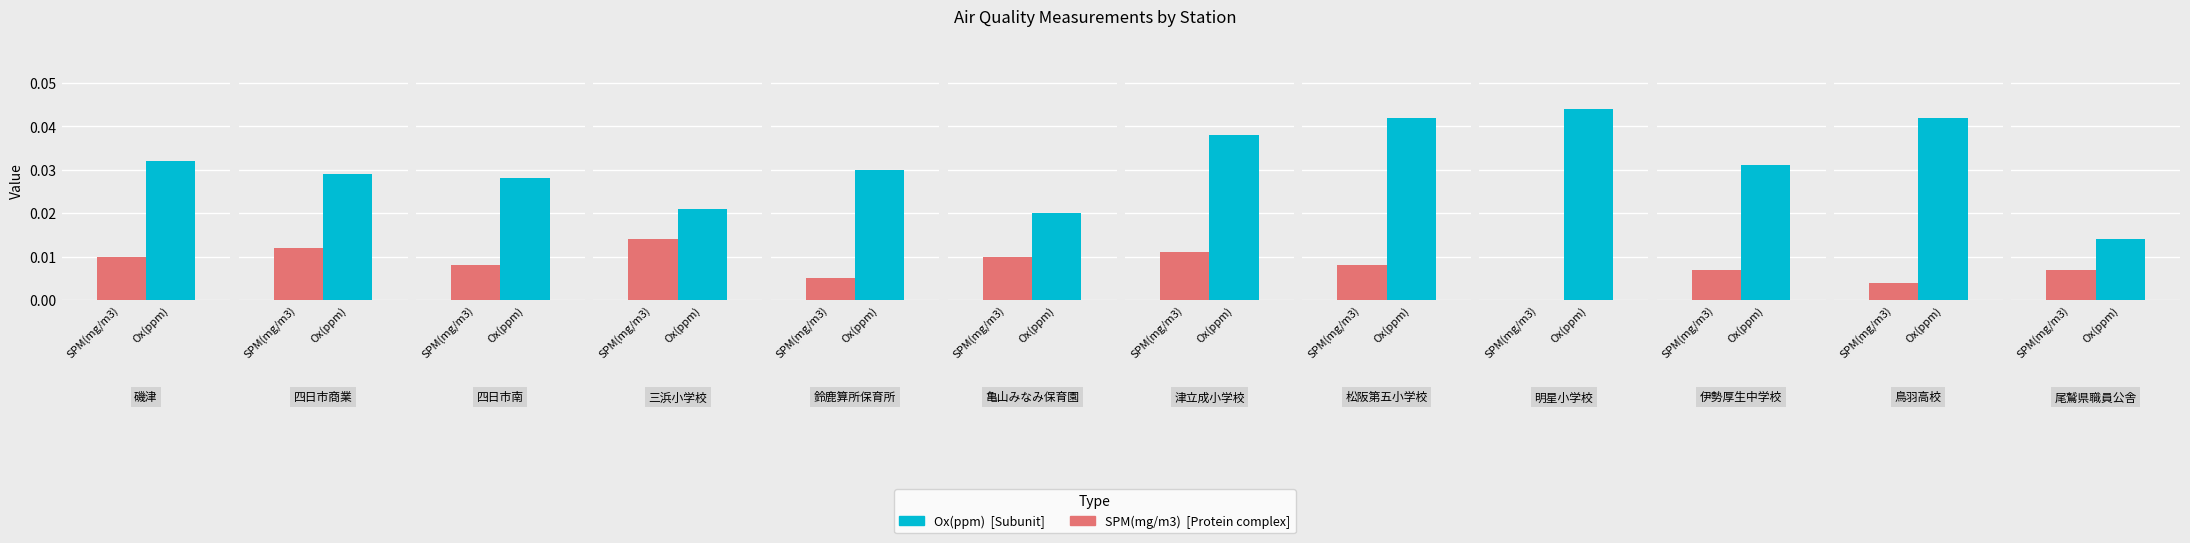

Reading left to right, what are all the values shown in this chart?

SPM(mg/m3): 磯津=0.0	四日市商業=0.0	四日市南=0.0	三浜小学校=0.0	鈴鹿算所保育所=0.0	亀山みなみ保育園=0.0	津立成小学校=0.0	松阪第五小学校=0.0	明星小学校=0.0	伊勢厚生中学校=0.0	鳥羽高校=0.0	尾鷲県職員公舎=0.0
Ox(ppm): 磯津=0.0	四日市商業=0.0	四日市南=0.0	三浜小学校=0.0	鈴鹿算所保育所=0.0	亀山みなみ保育園=0.0	津立成小学校=0.0	松阪第五小学校=0.0	明星小学校=0.0	伊勢厚生中学校=0.0	鳥羽高校=0.0	尾鷲県職員公舎=0.0